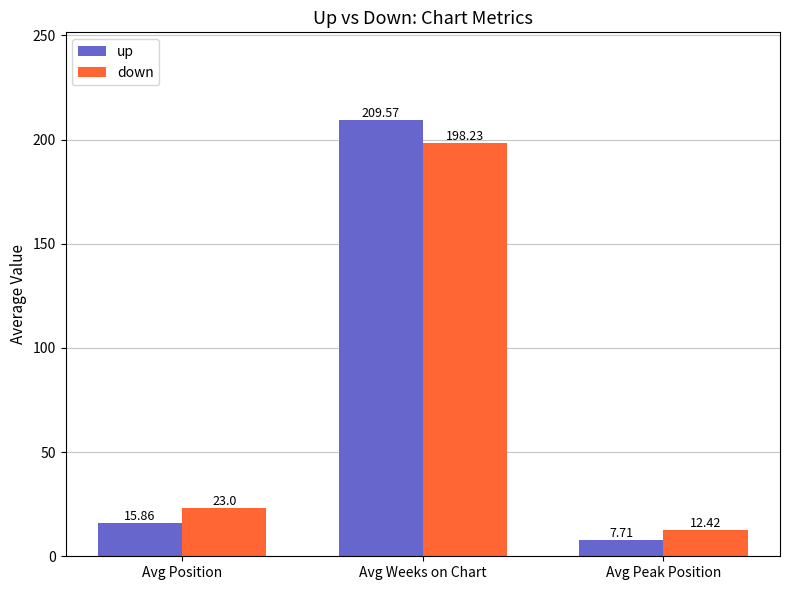

Between Avg Position and Avg Weeks on Chart, which series saw the biggest shift?

up